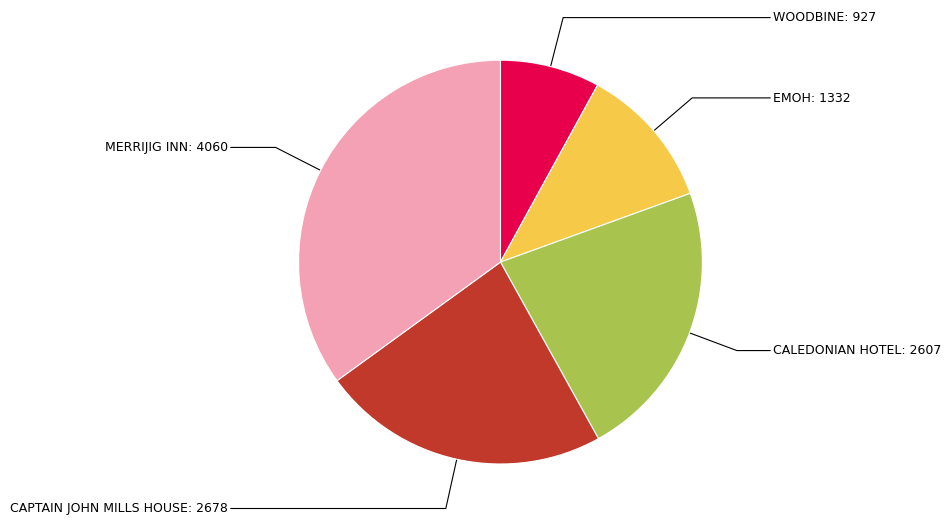

Count the number of slices in the pie.

5